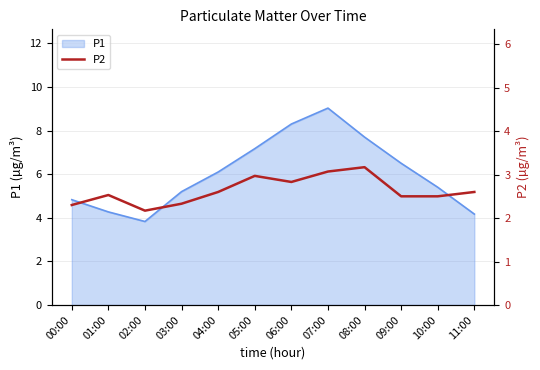

Which category has the lowest value across all series?

02:00